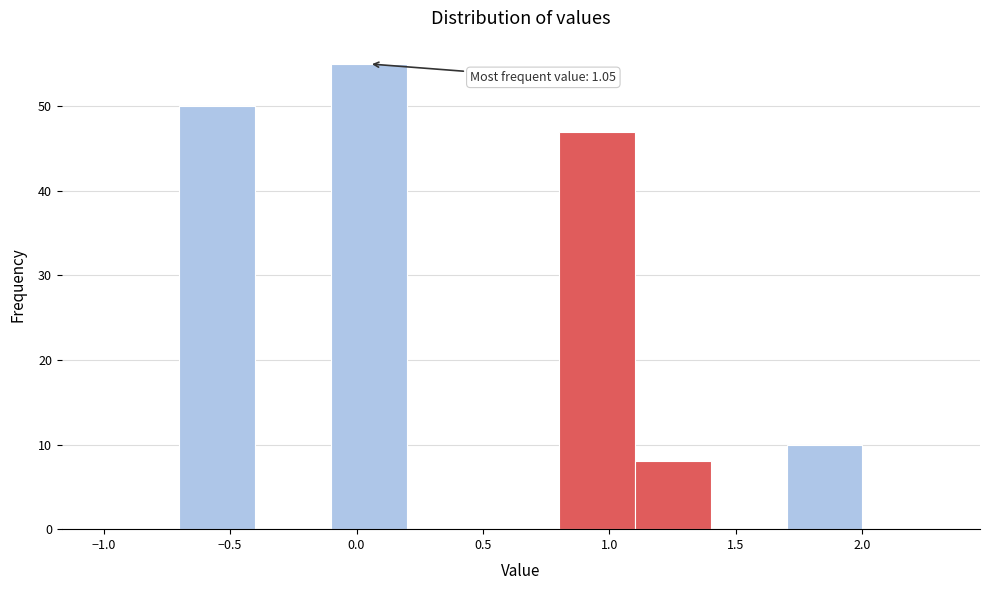

Which range on the x-axis has the tallest bar?

-0.1 to 0.2